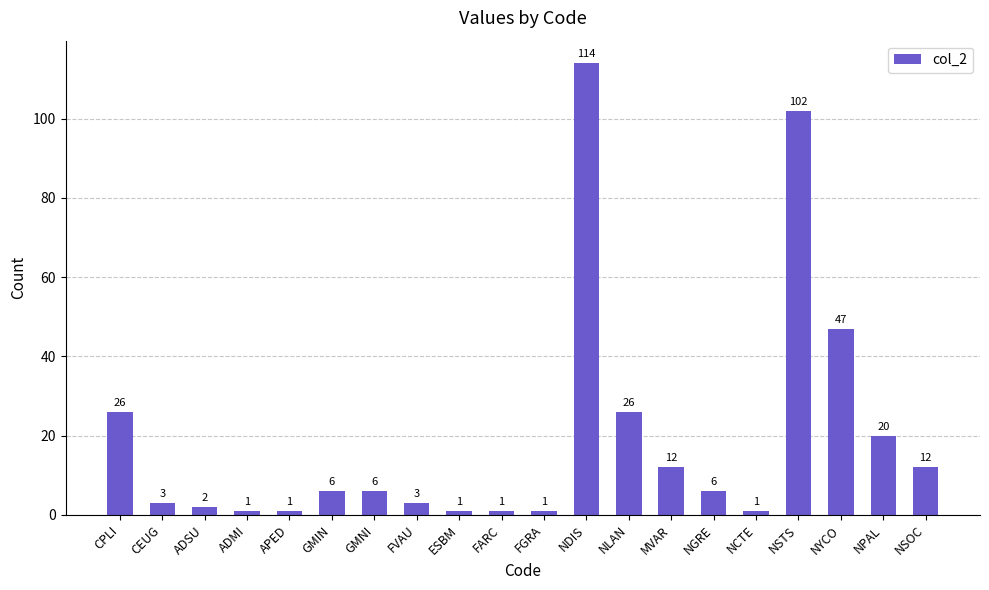

What is the label of the 18th bar from the left?

NYCO